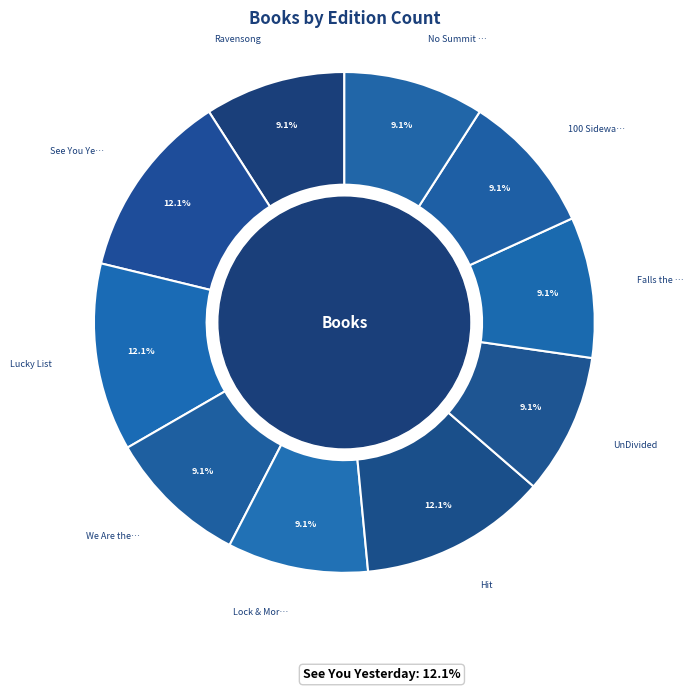

Which category has the smallest portion of the pie?

Ravensong